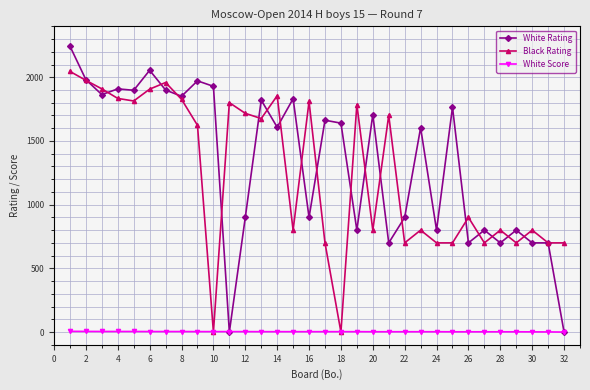

Rank the series by their maximum value, from lowest to highest.

White Score, Black Rating, White Rating